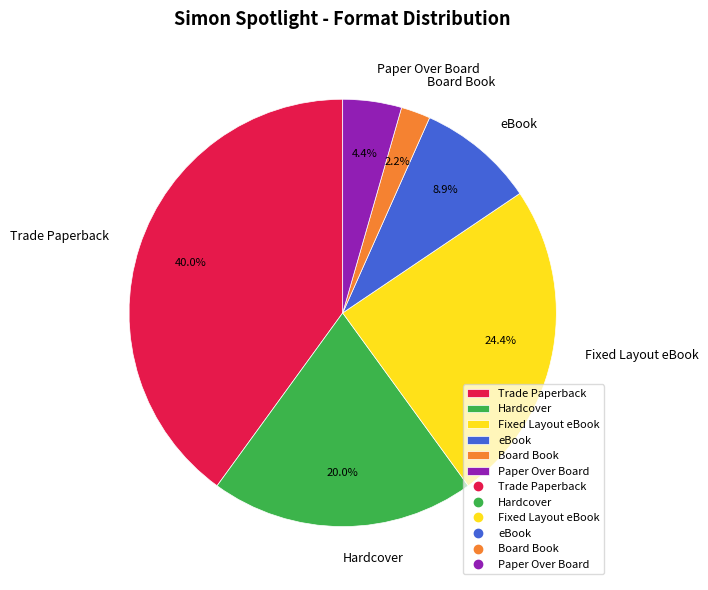

To the nearest percent, what is the average slice percentage?

17%